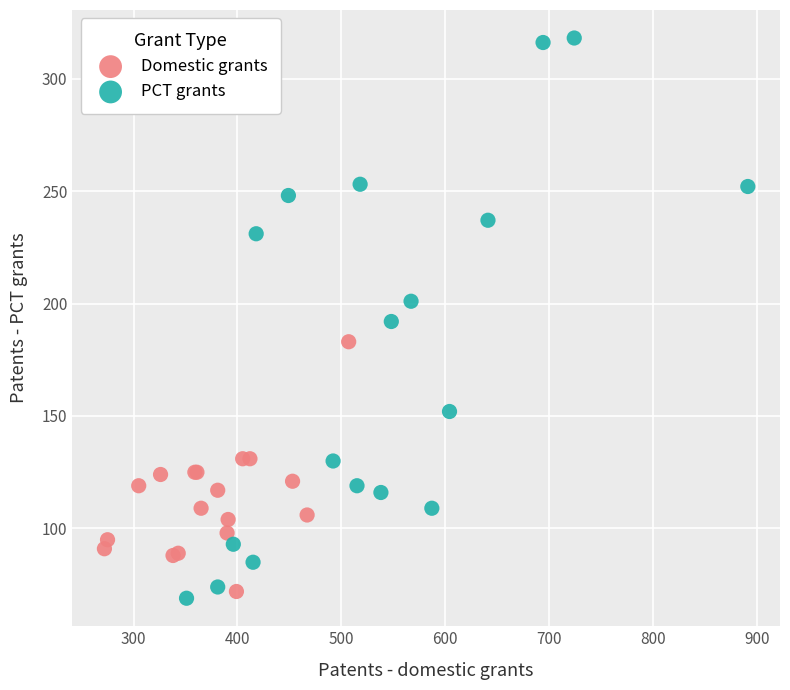

Which series has the largest Y range (max minus min)?

PCT grants